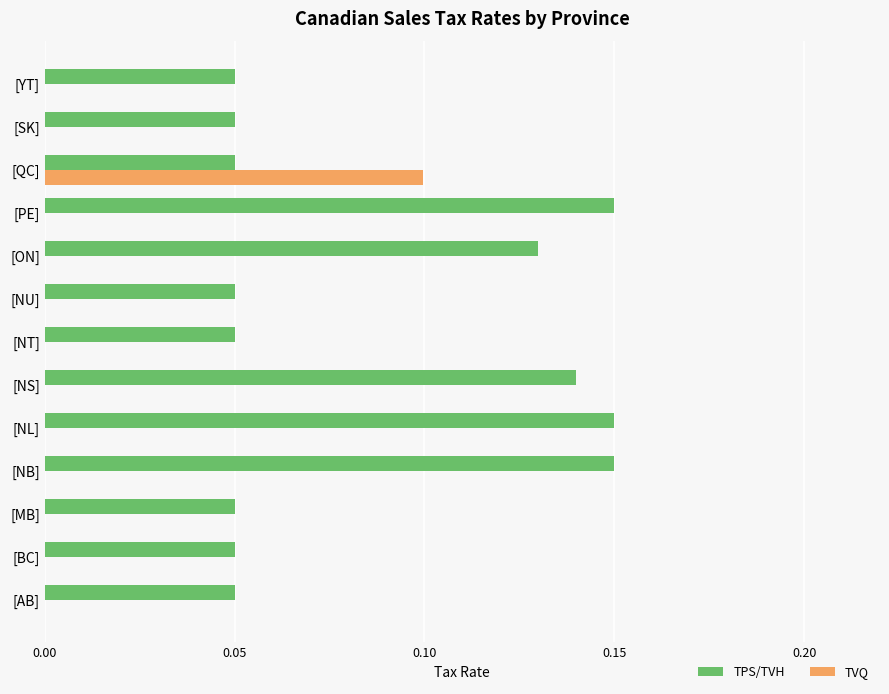

Between [ON] and [SK], which series saw the biggest shift?

TPS/TVH